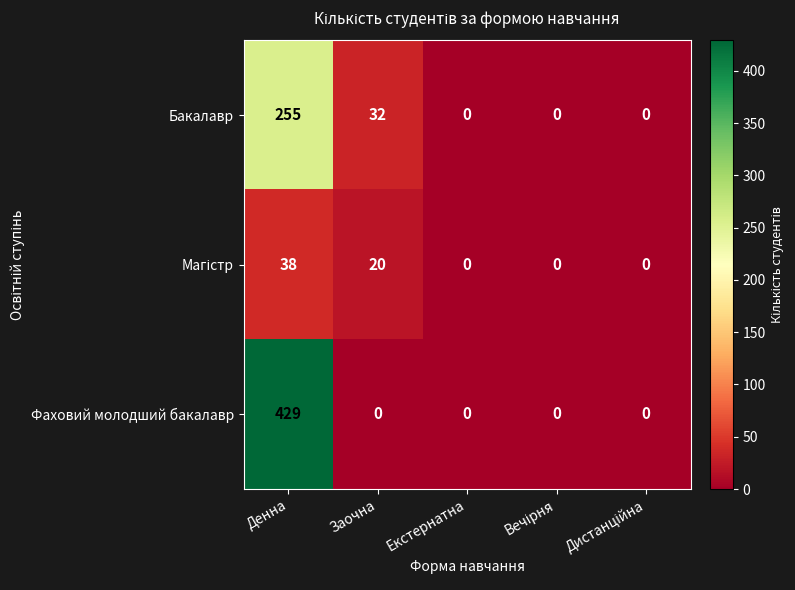

The Фаховий молодший бакалавр series shows -186 at Заочна. True or false?

False